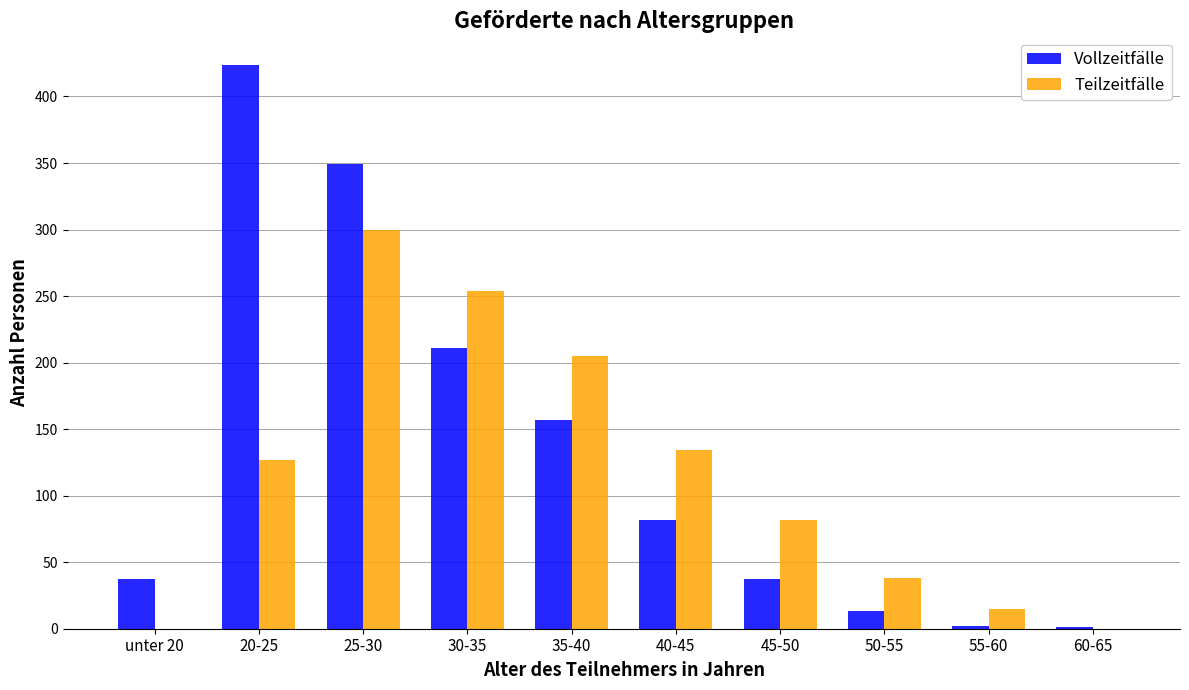

Are the bars grouped side by side (vs. stacked)?

Yes